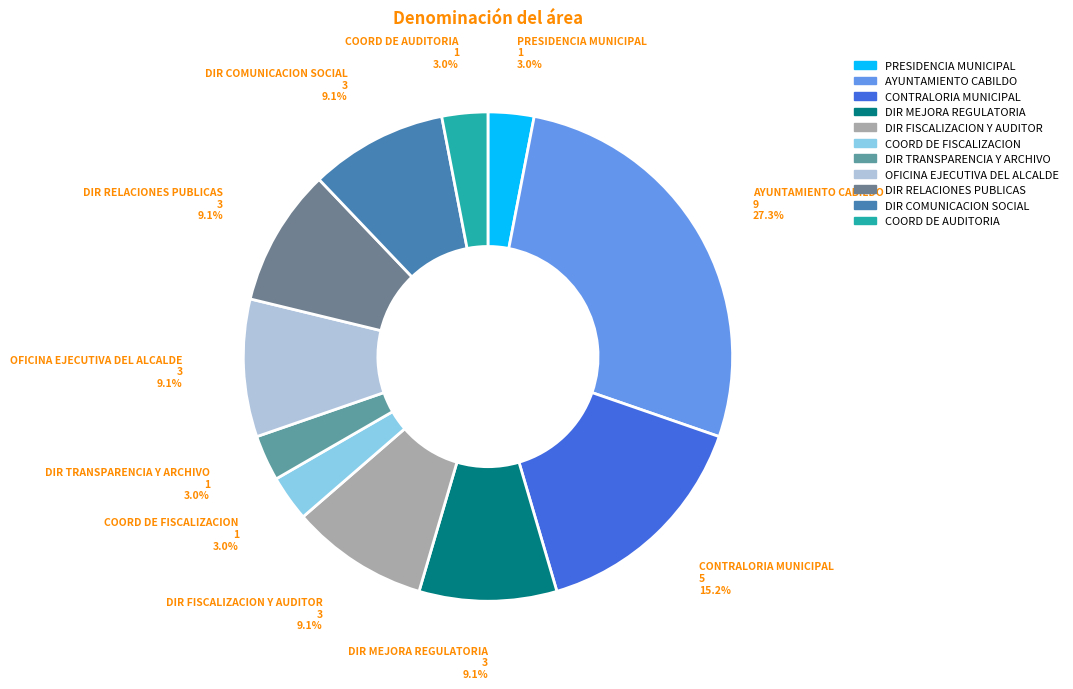

Combined, what portion of the pie is DIR COMUNICACION SOCIAL and DIR FISCALIZACION Y AUDITOR?

18.2%